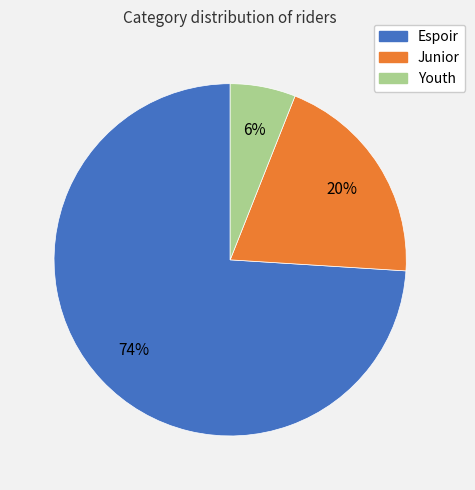

Is there a majority slice in this chart?

Yes